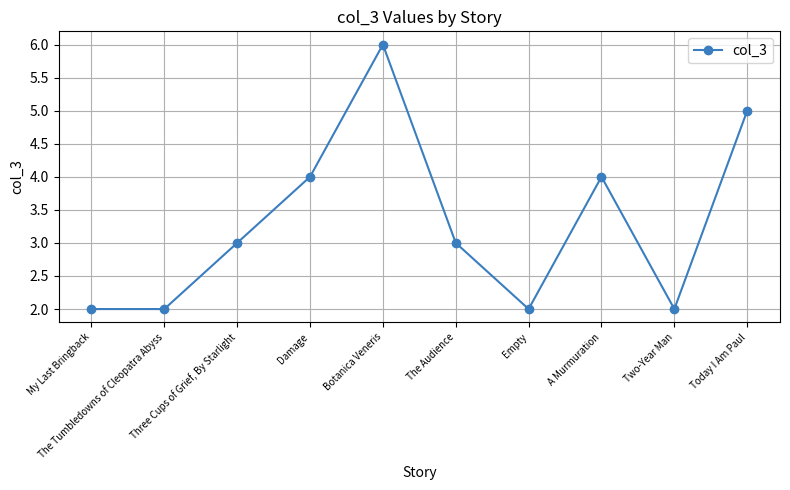

Is it true that the value at Two-Year Man is 2?

True